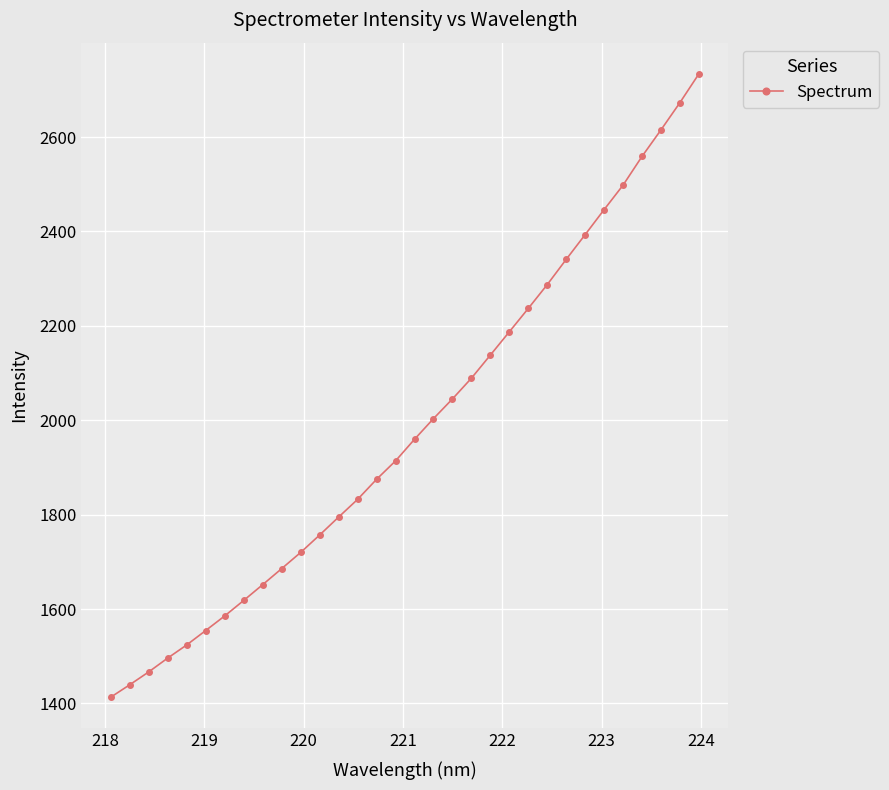

True or false: there are more than 2 points higher than both neighbors.

False